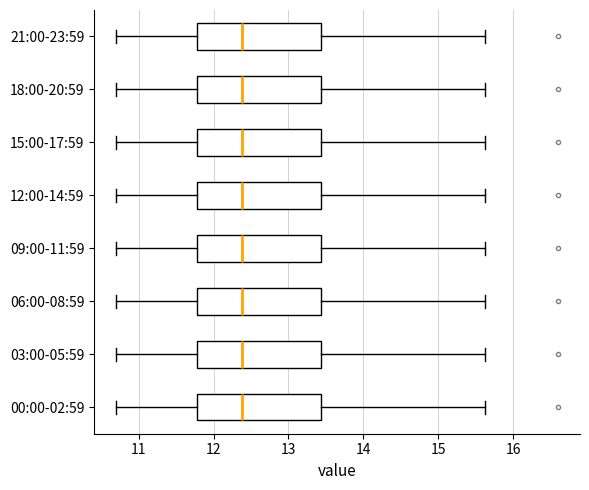

Reading bottom to top, transcribe this box plot: for each box, give where its median line is, the range the box spans, and where its two whiskers end, as read against the x-axis. The values are not printed on the chart, so give them approximately, as read against the axis.

00:00-02:59: median 12.4, box 11.8 to 13.4, whiskers 10.7 to 15.6
03:00-05:59: median 12.4, box 11.8 to 13.4, whiskers 10.7 to 15.6
06:00-08:59: median 12.4, box 11.8 to 13.4, whiskers 10.7 to 15.6
09:00-11:59: median 12.4, box 11.8 to 13.4, whiskers 10.7 to 15.6
12:00-14:59: median 12.4, box 11.8 to 13.4, whiskers 10.7 to 15.6
15:00-17:59: median 12.4, box 11.8 to 13.4, whiskers 10.7 to 15.6
18:00-20:59: median 12.4, box 11.8 to 13.4, whiskers 10.7 to 15.6
21:00-23:59: median 12.4, box 11.8 to 13.4, whiskers 10.7 to 15.6